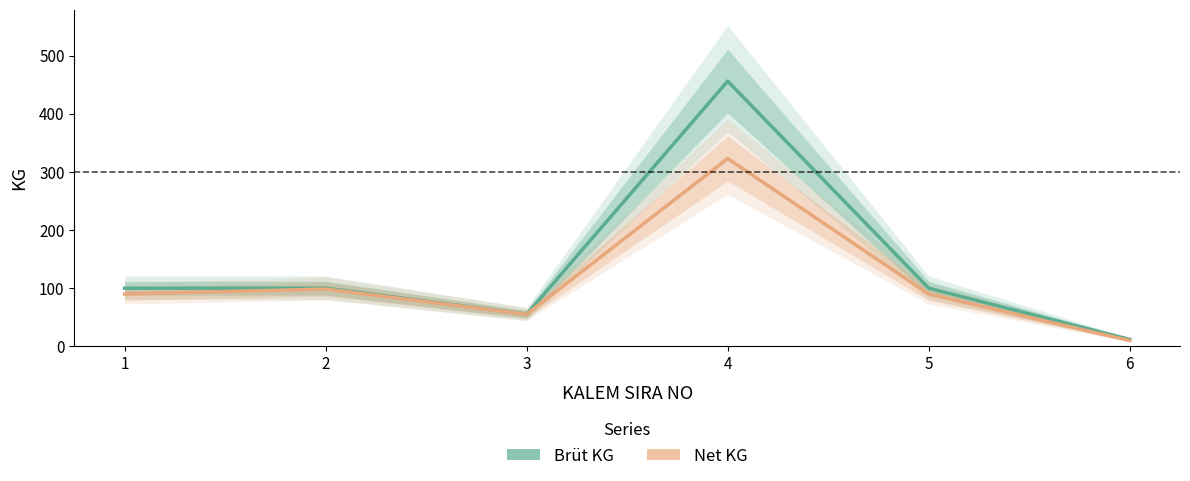

Where is Brüt KG nearest to the value 234?

2